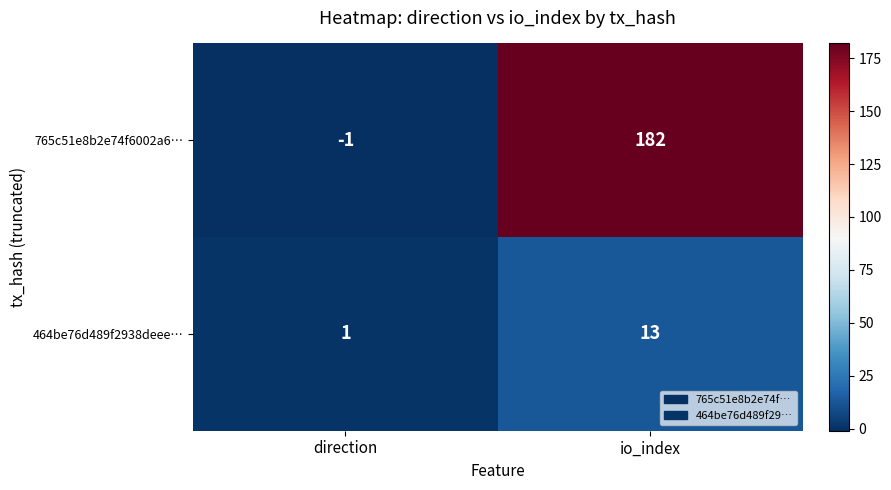

Reading left to right, list all the values displayed in this chart.

765c51e8b2e74f6002a6…: direction=-1	io_index=182
464be76d489f2938deee…: direction=1	io_index=13